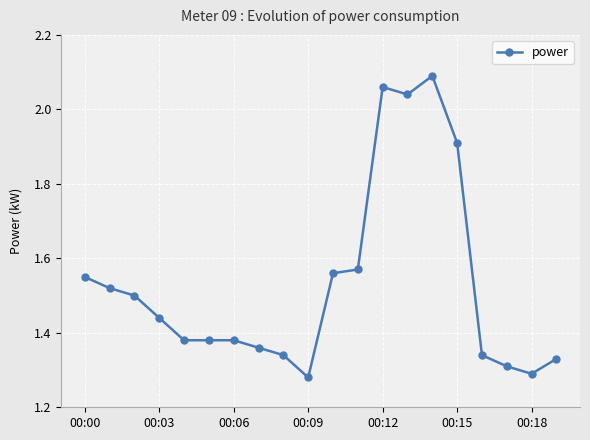

How many lines are shown in the chart?

1